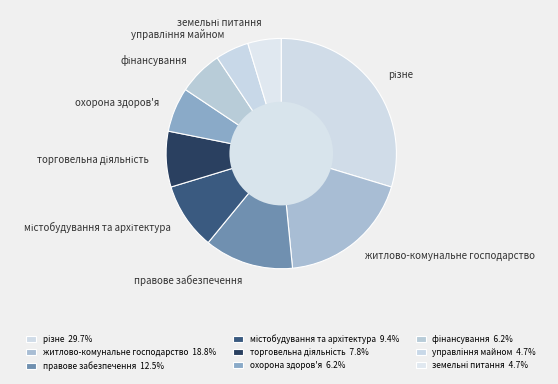

Is there any slice that represents more than half of the pie?

No